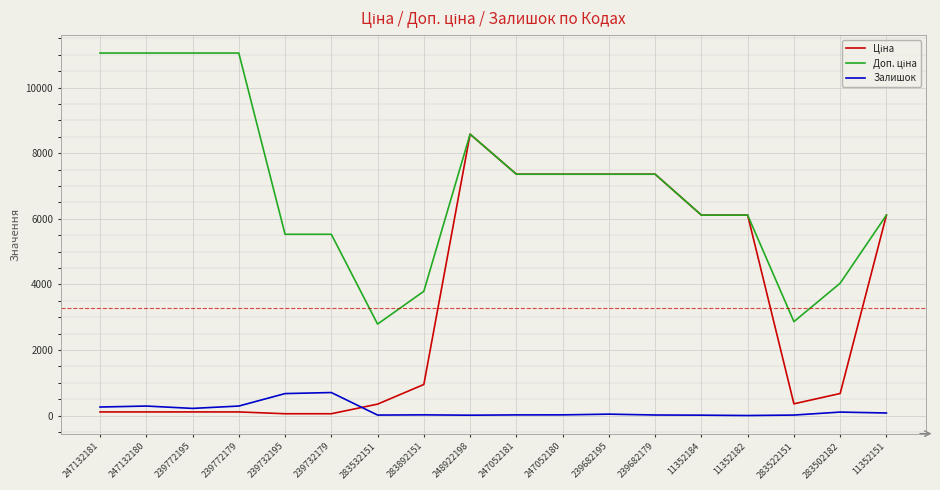

What is the maximum value shown in the chart?

11055.0